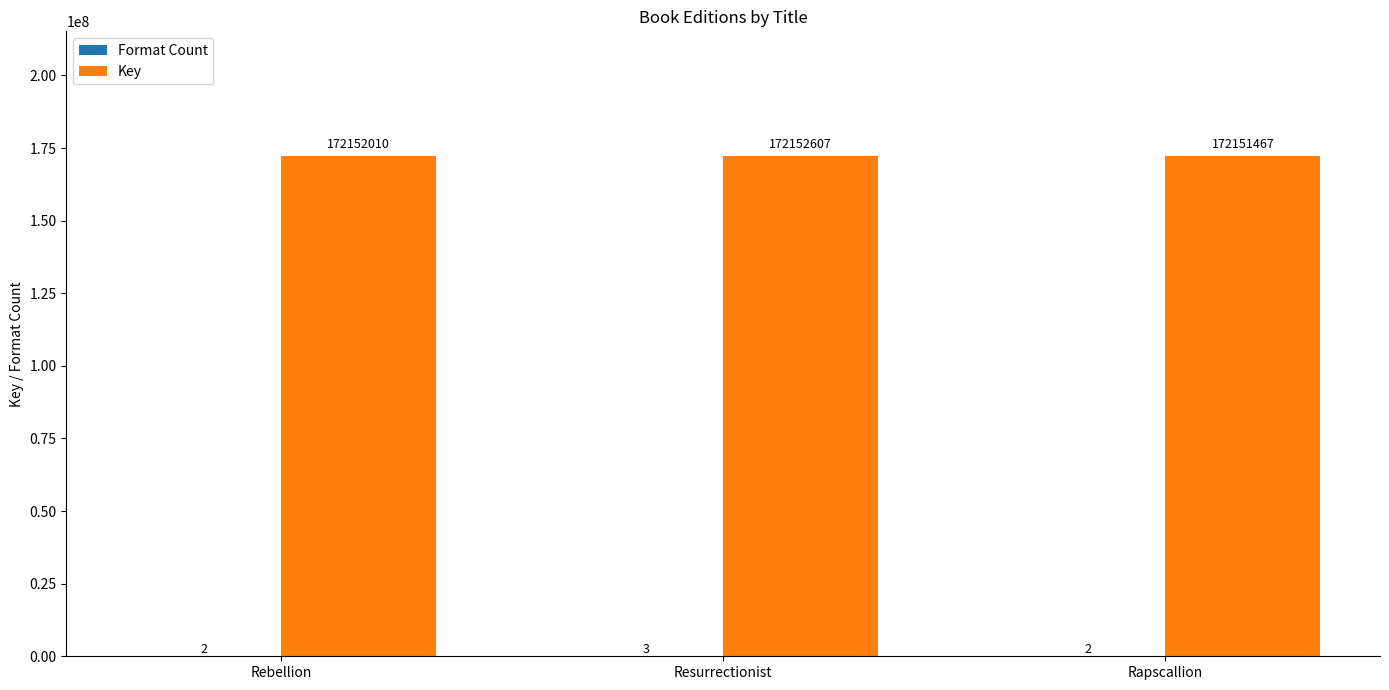

Which series has the largest total across all categories?

Key